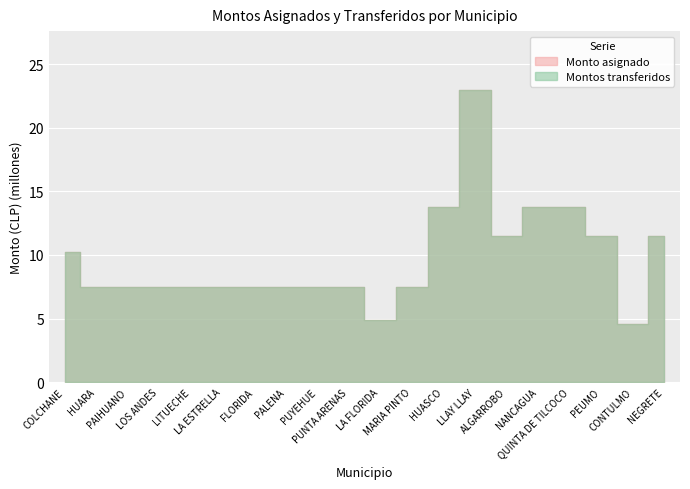

What is the value of the Monto asignado point at the 12th from the left?

7.5